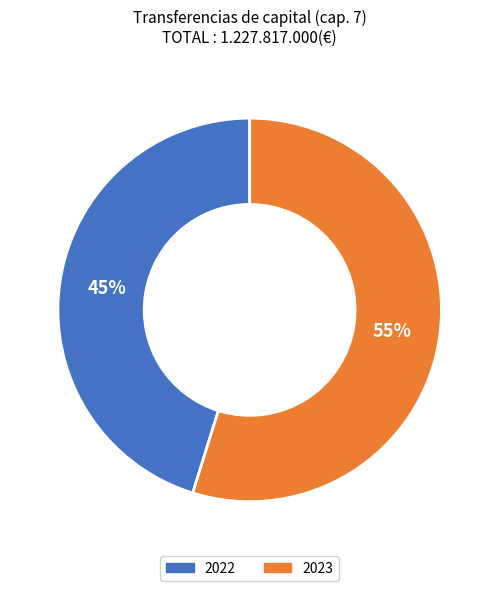

Is there any slice that represents more than half of the pie?

Yes